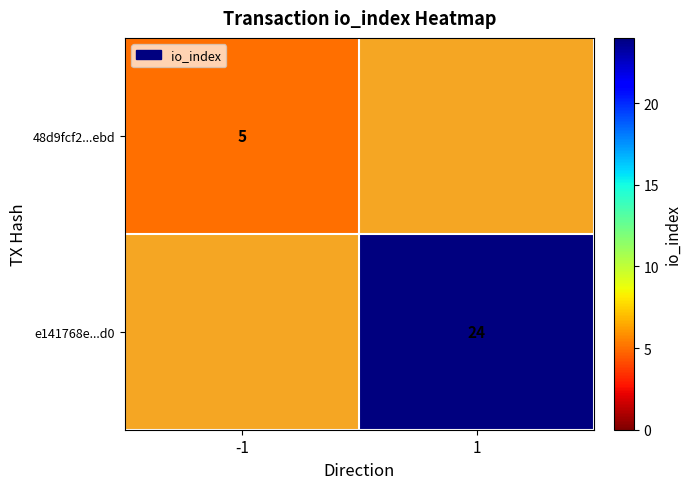

True or false: e141768e...d0 has a value of 24 at 1.

True